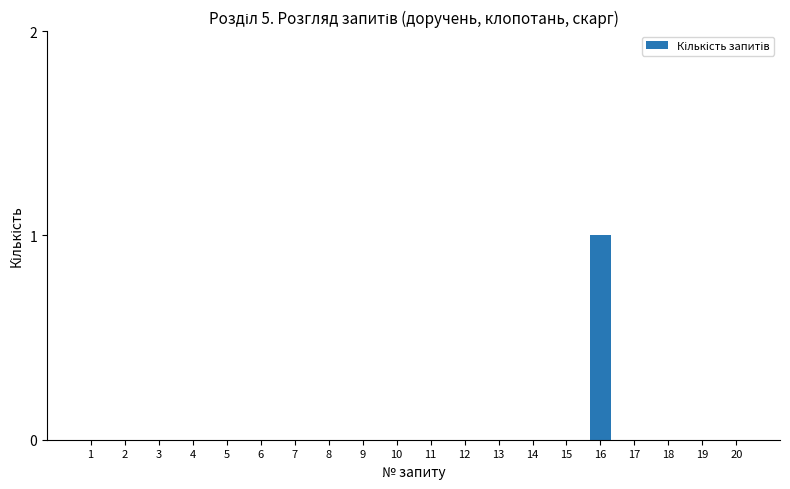

At which category does the chart reach its peak across all series?

16